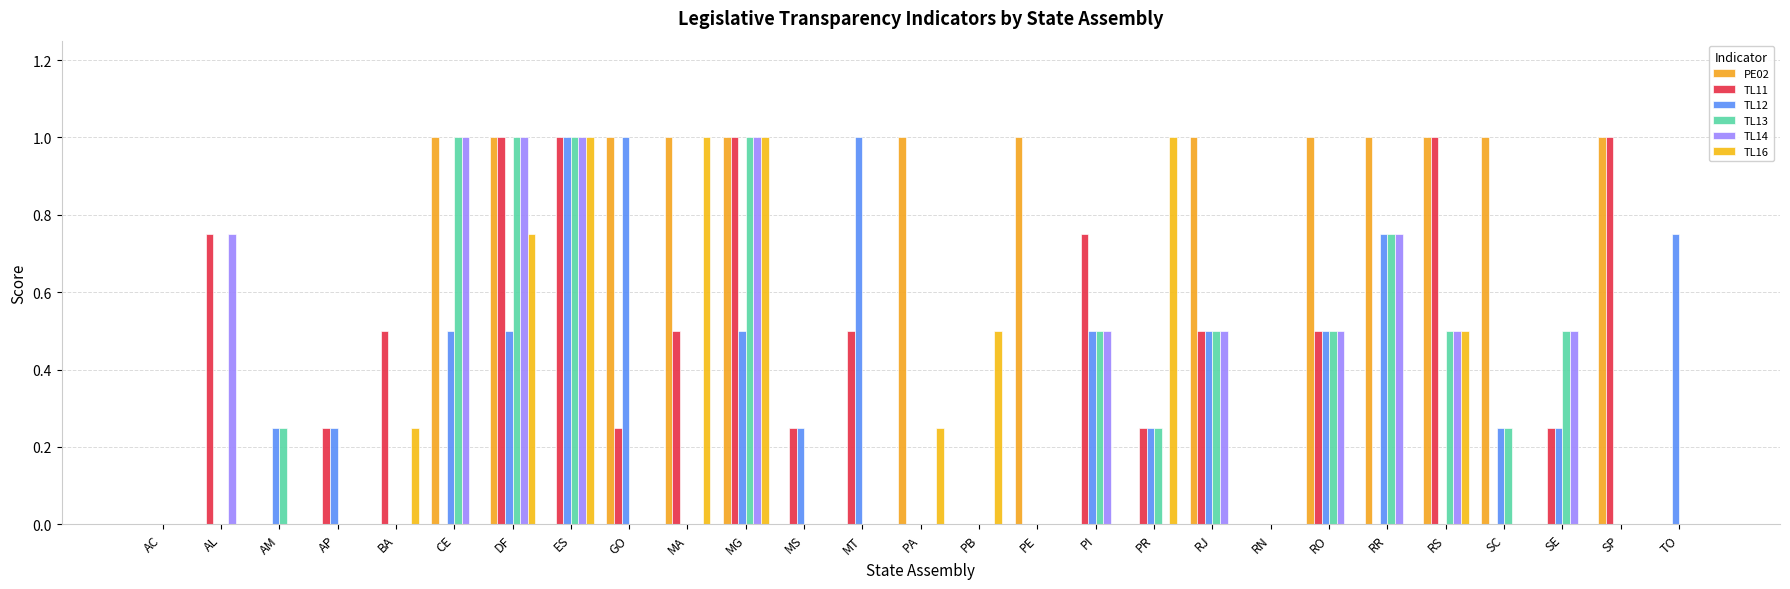

At which category is the sum across all series the highest?

MG